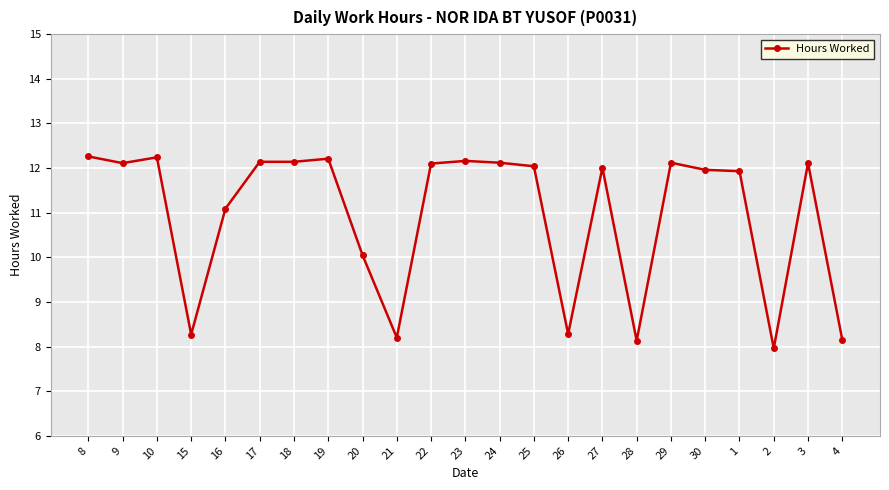

What position from the left is 15?

4